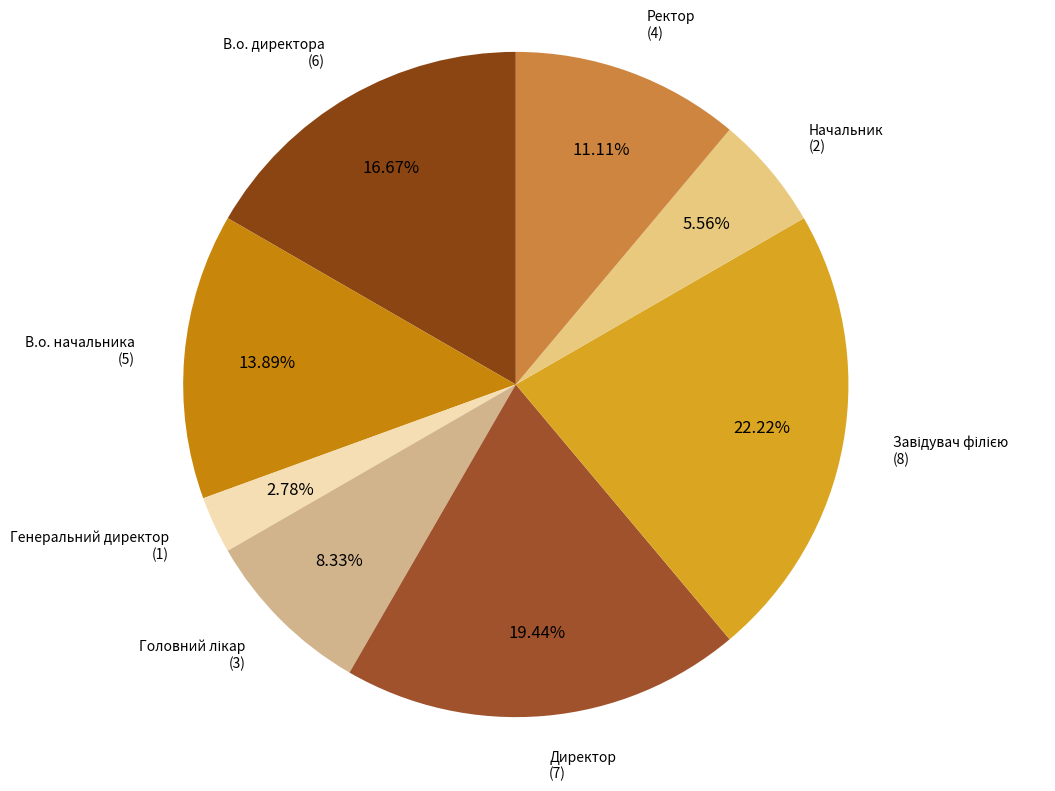

Is there a majority slice in this chart?

No